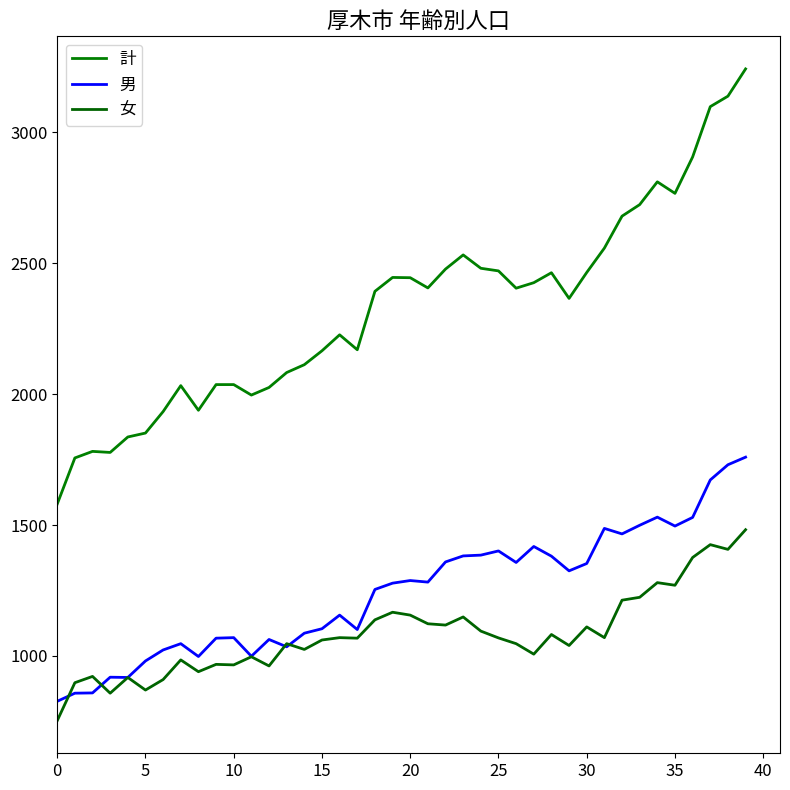

Count the number of data series in this chart.

3